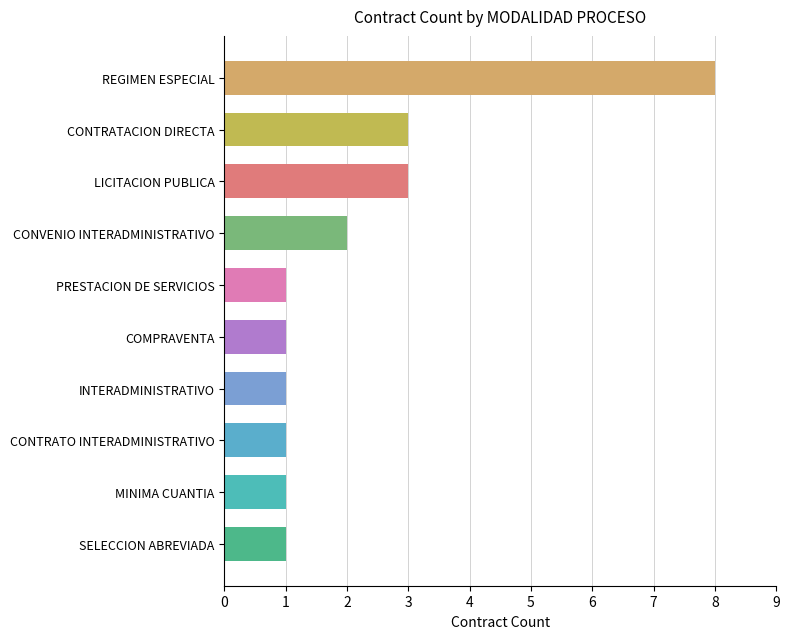

How many values are between 1 and 3?

9